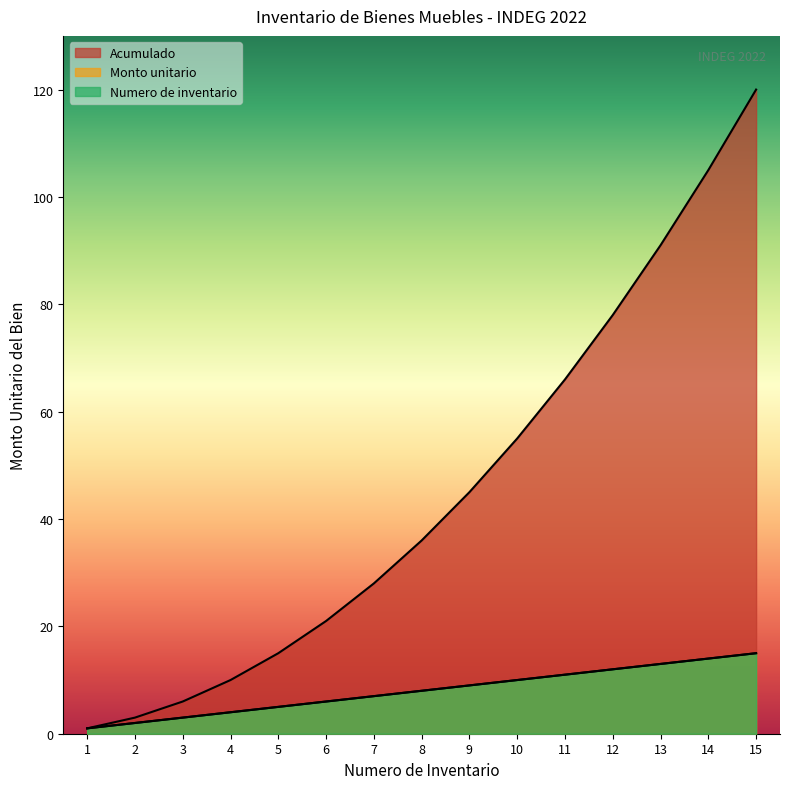

How many data points in Numero de inventario are less than 8?

7